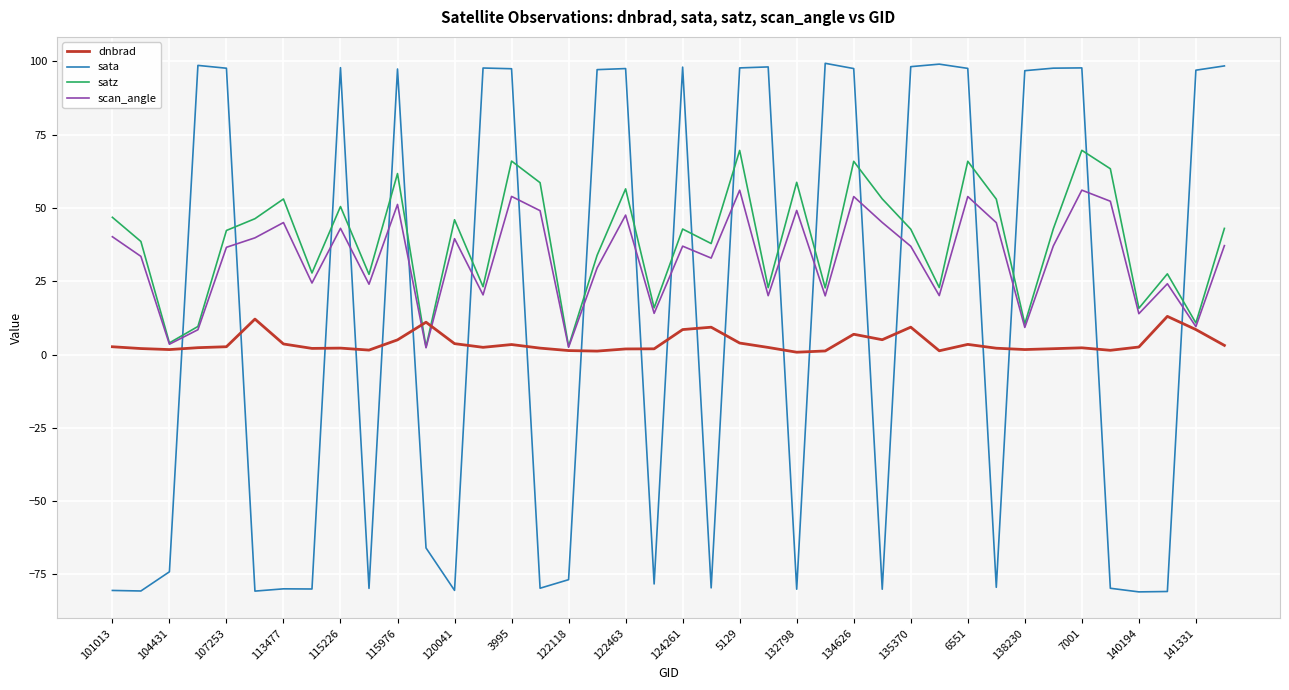

True or false: sata and dnbrad intersect in this chart.

True